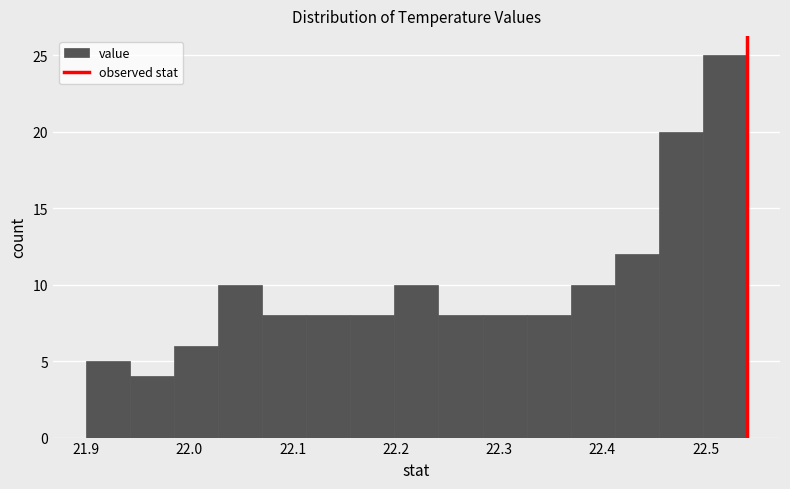

Reading left to right, list every bar in this chart as the range it spans on the x-axis followed by its height. Neither the bar edges nor the heights are printed on the chart, so give them approximately, as read against the axes.

21.90 to 21.94: 5
21.94 to 21.99: 4
21.99 to 22.03: 6
22.03 to 22.07: 10
22.07 to 22.11: 8
22.11 to 22.16: 8
22.16 to 22.20: 8
22.20 to 22.24: 10
22.24 to 22.28: 8
22.28 to 22.33: 8
22.33 to 22.37: 8
22.37 to 22.41: 10
22.41 to 22.45: 12
22.45 to 22.50: 20
22.50 to 22.54: 25